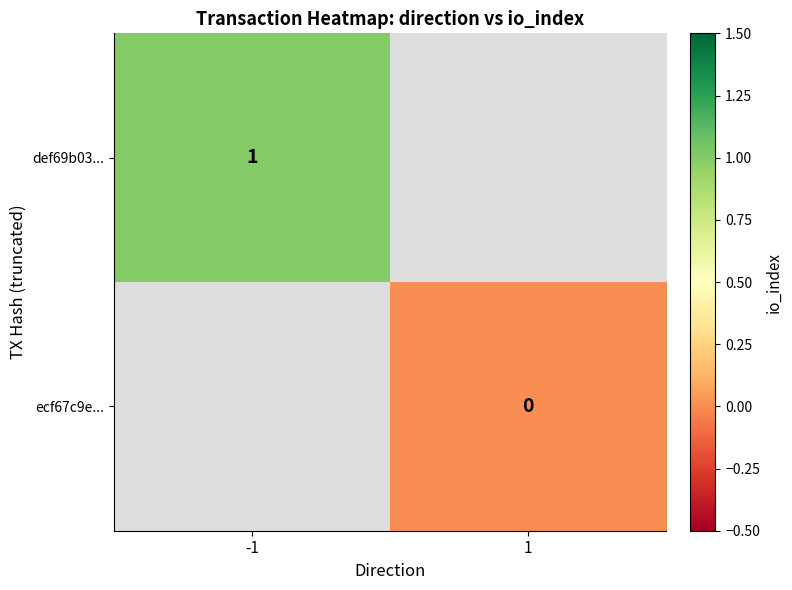

At which category does the chart reach its peak across all series?

-1